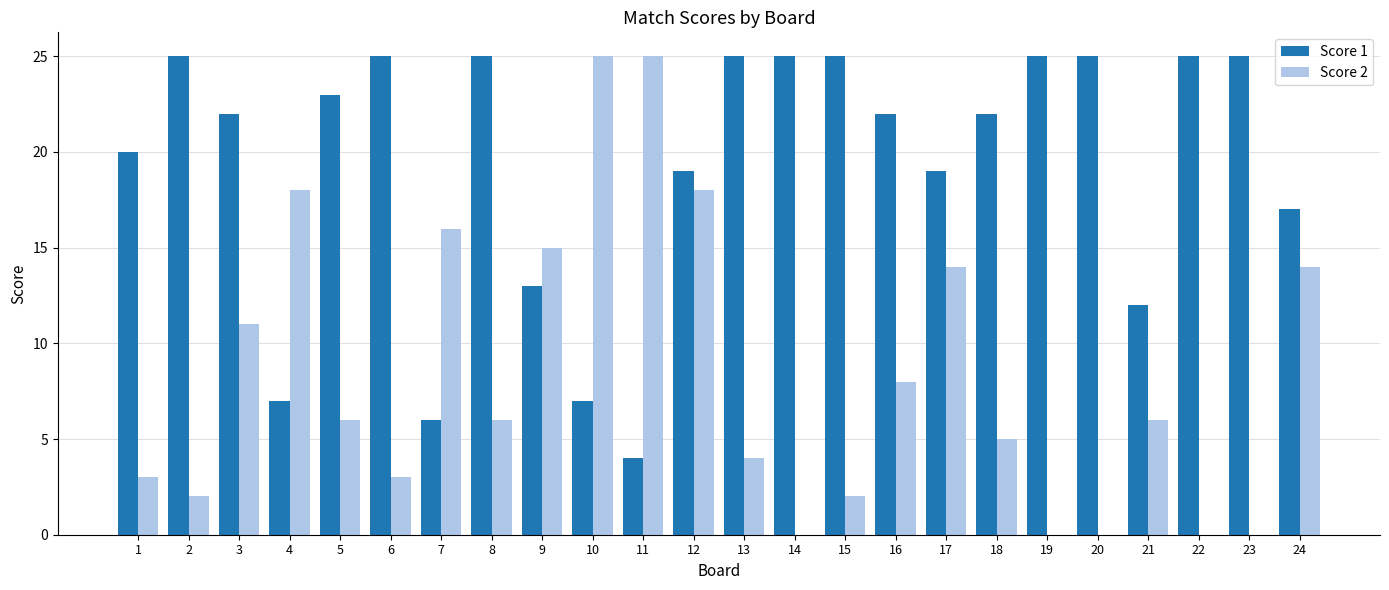

Reading right to left, list all the values displayed in this chart.

Score 1: 17	25	25	12	25	25	22	19	22	25	25	25	19	4	7	13	25	6	25	23	7	22	25	20
Score 2: 14	0	0	6	0	0	5	14	8	2	0	4	18	25	25	15	6	16	3	6	18	11	2	3